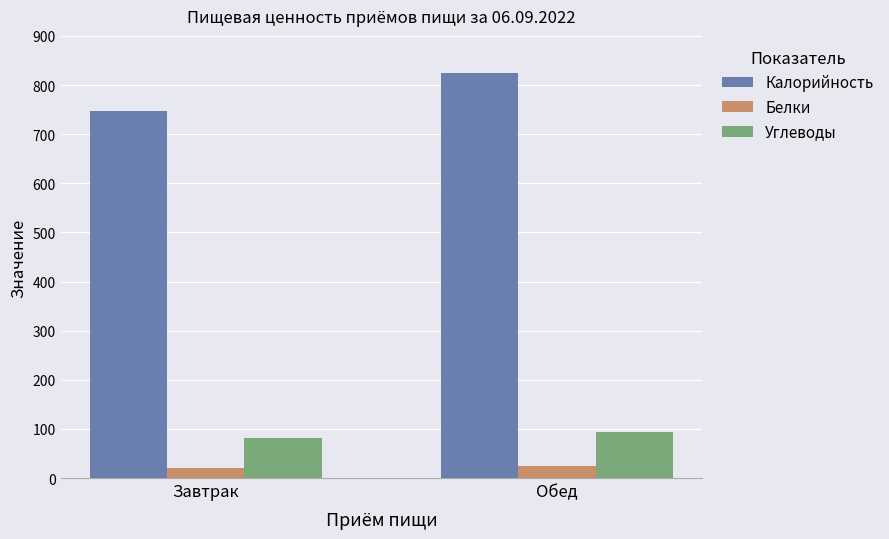

Does the chart contain any negative values?

No